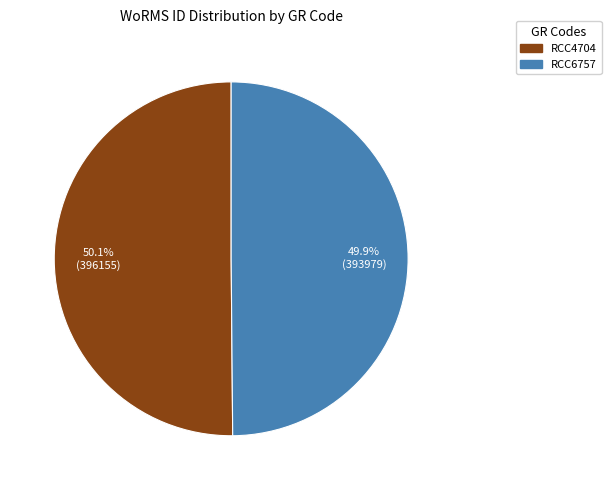

What percentage is the RCC4704 slice, to the nearest percent?

50%